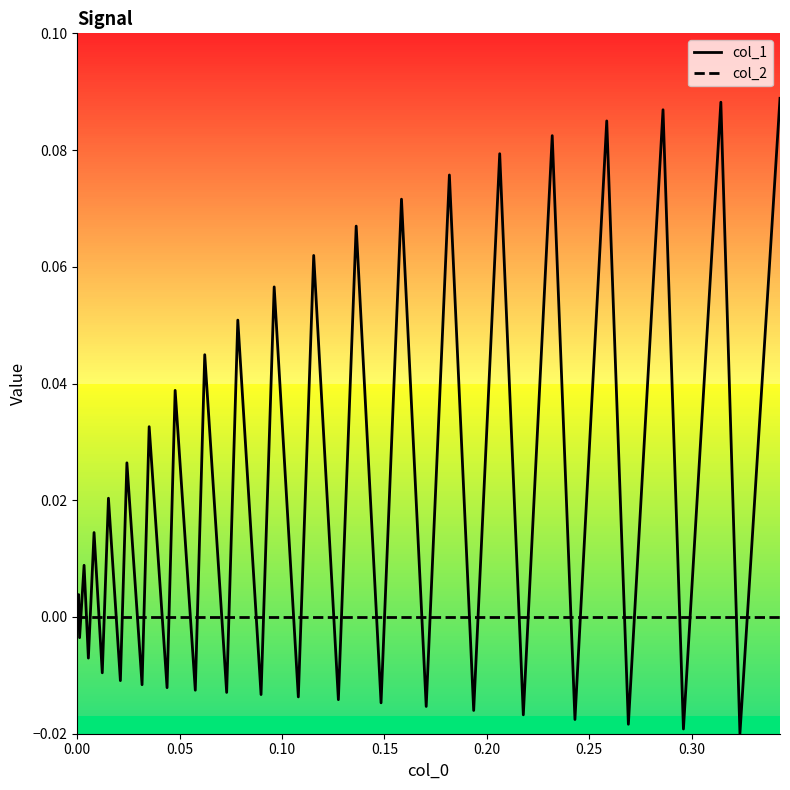

Which series has the largest range (max minus min)?

col_1